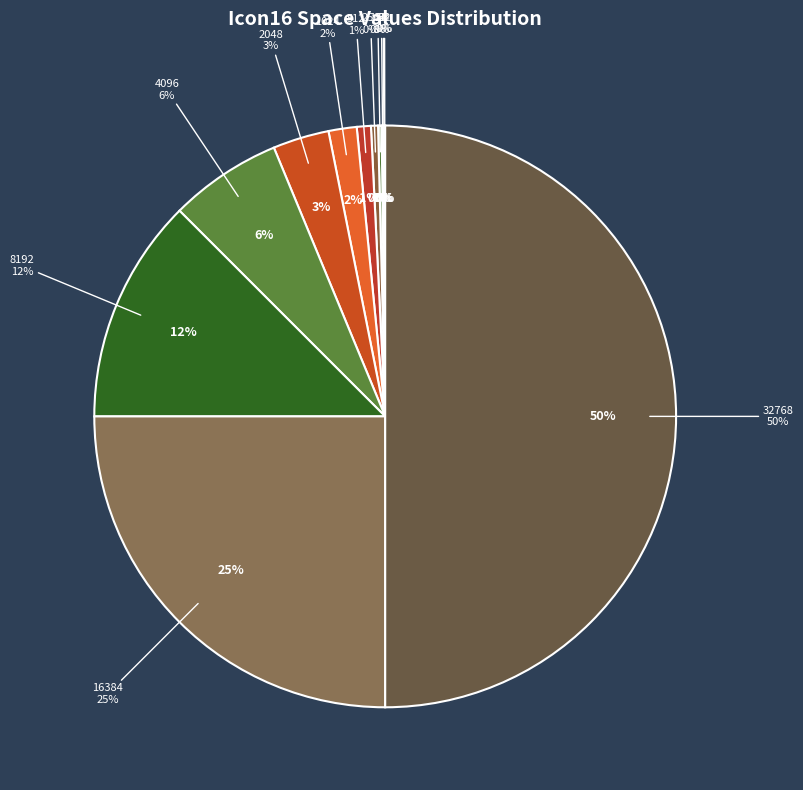

What is the ratio of the value at 2048 to the value at 256?

8.0